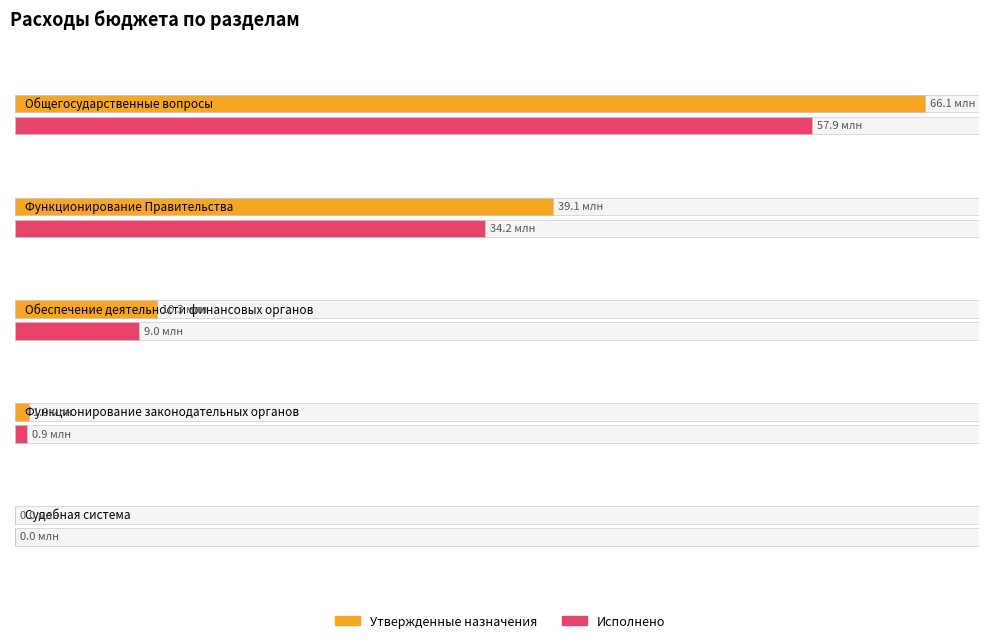

What is the difference between the Исполнено values at Функционирование Правительства and Функционирование законодательных органов?

33279275.8